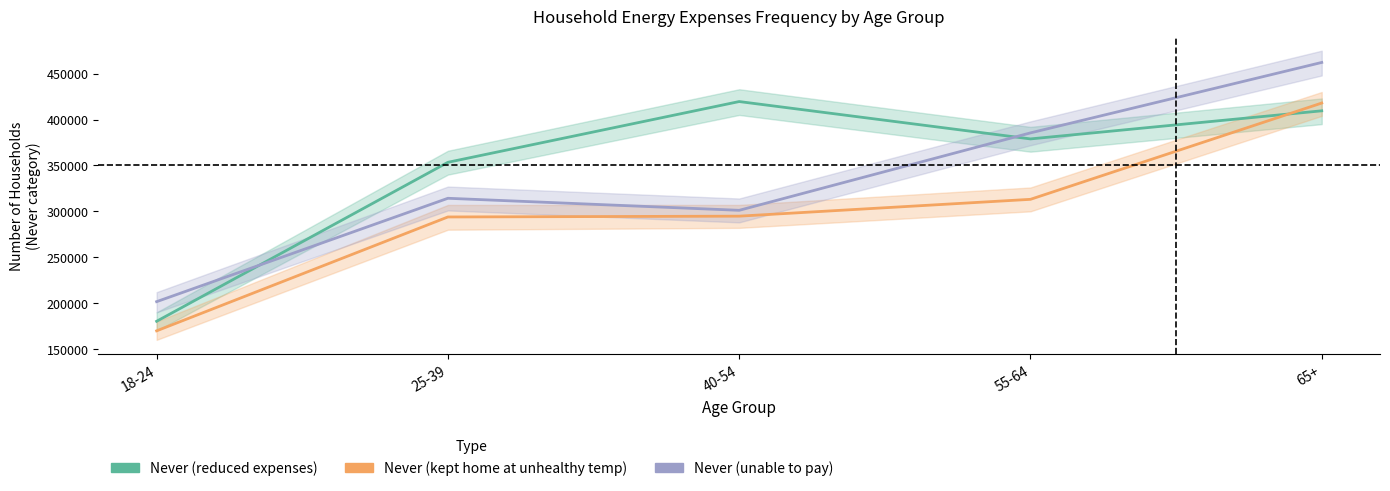

What is the average value of the Never (kept home at unhealthy temp) series?

348334